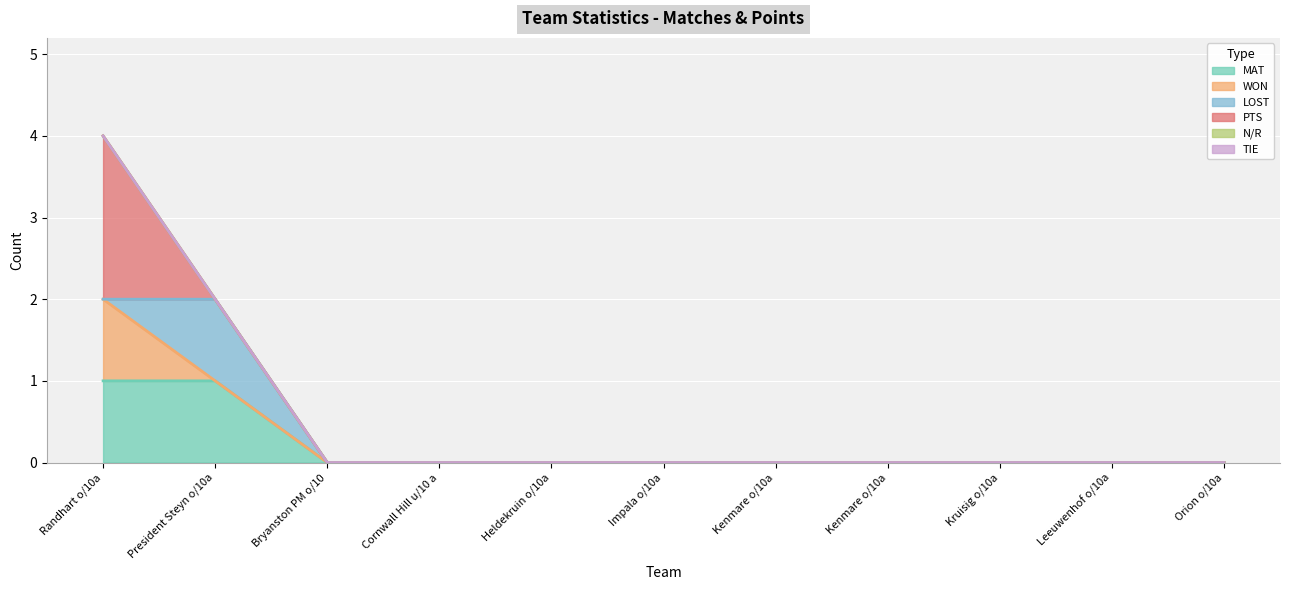

Rank the series at Bryanston PM o/10 from highest to lowest value.

MAT, WON, LOST, PTS, N/R, TIE